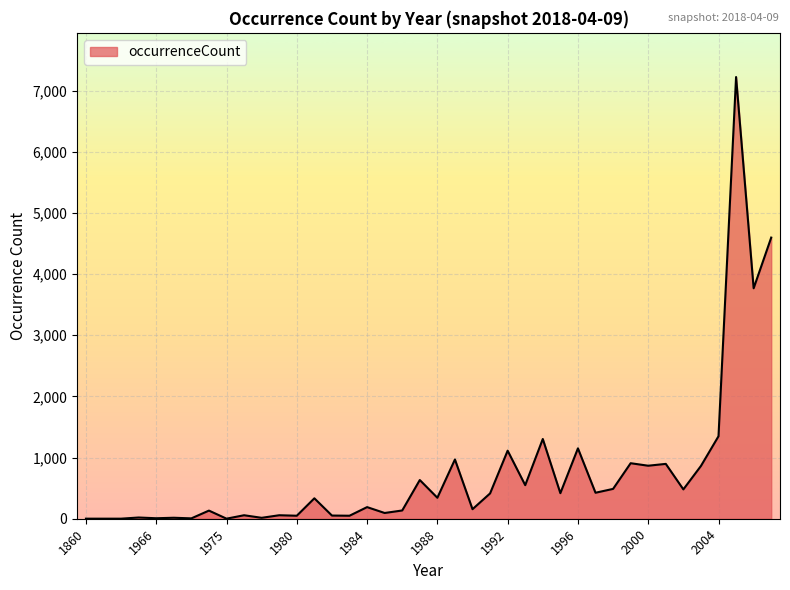

What is the maximum value shown in the chart?

7224